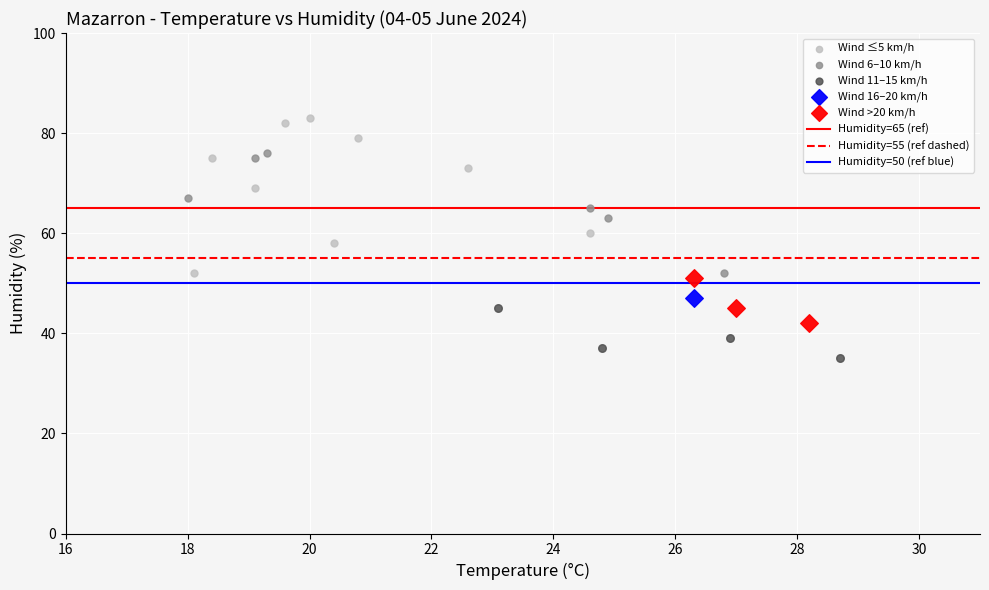

Which series reaches the maximum Y coordinate?

Wind ≤5 km/h